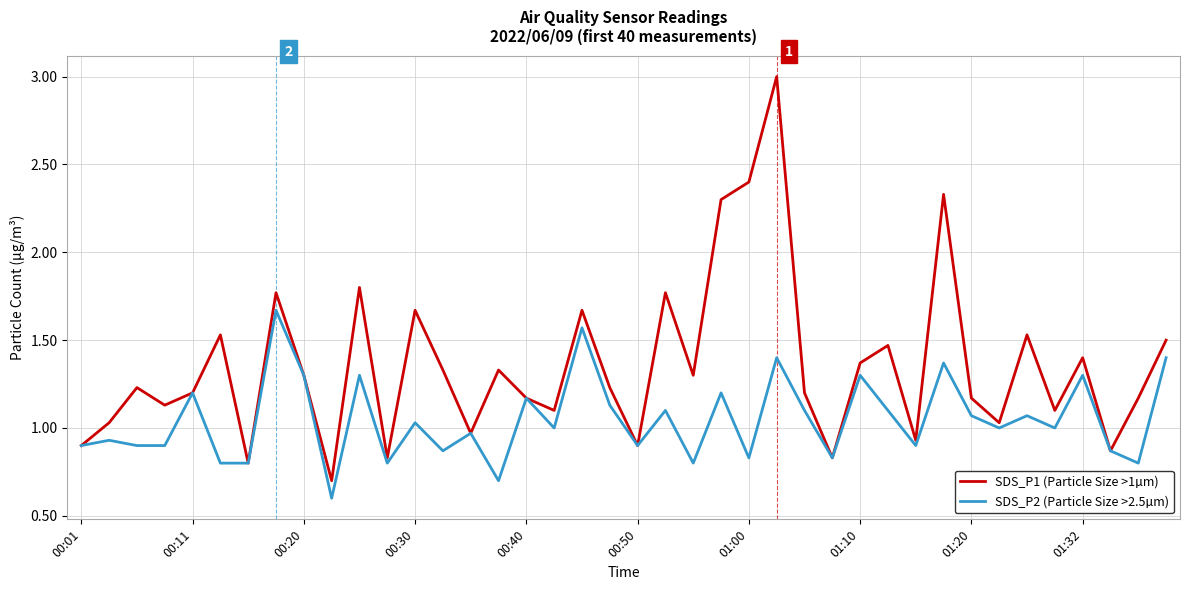

Which series has the largest range (max minus min)?

SDS_P1 (Particle Size >1µm)